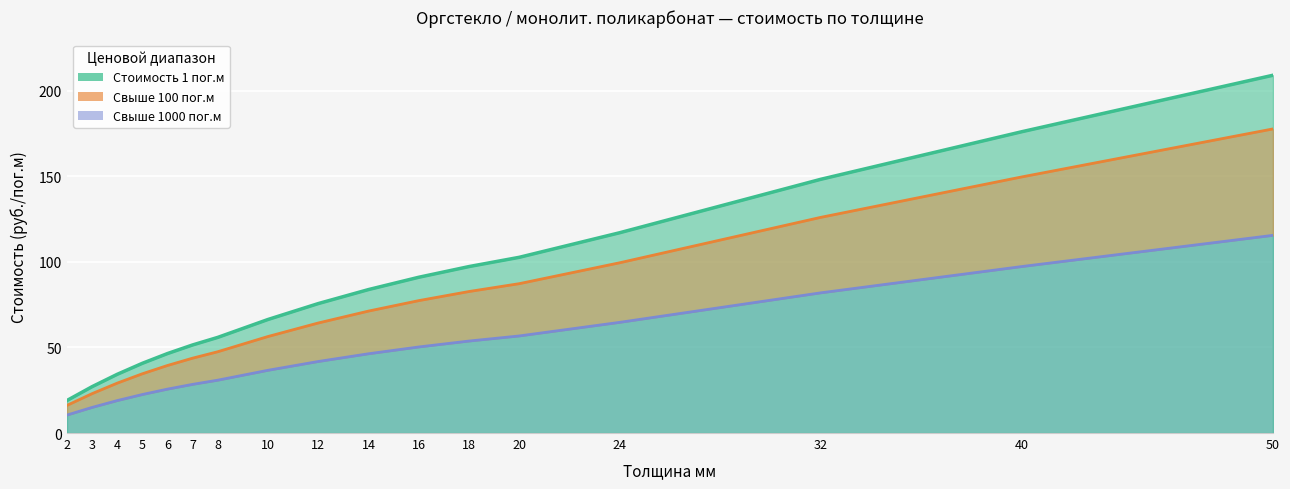

What is the average value of the Стоимость 1 пог.м series?

84.8